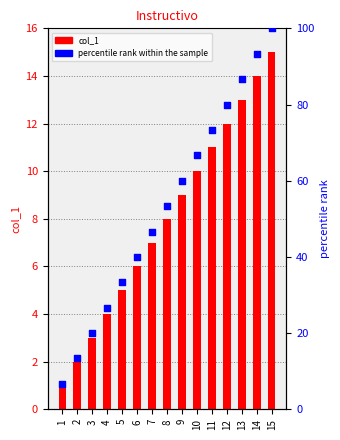

At which category is the sum across all series the highest?

15